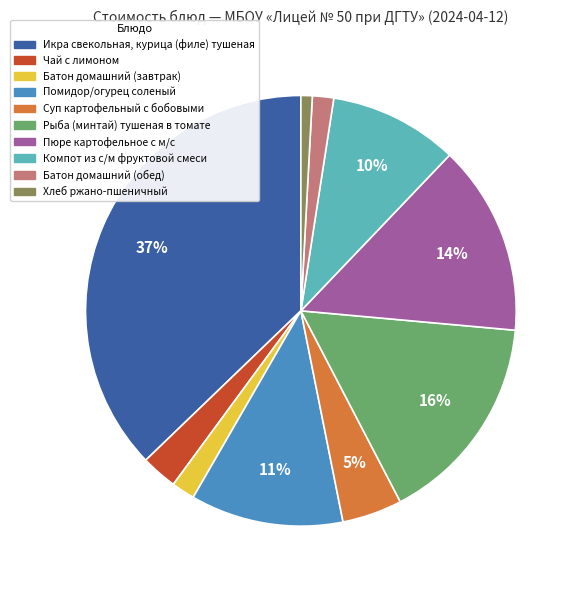

Is there a majority slice in this chart?

No